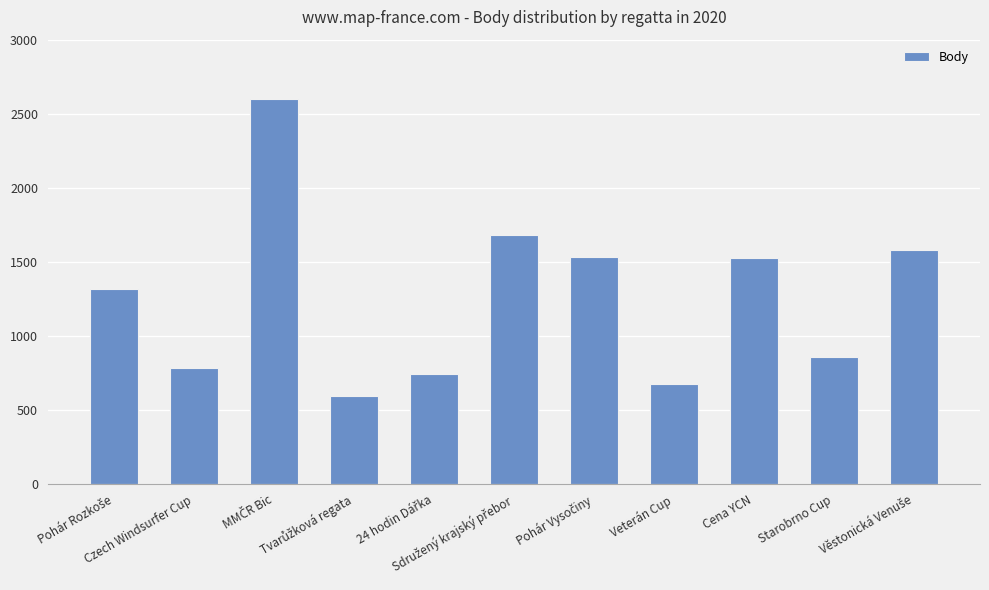

How many bars are there in total?

11